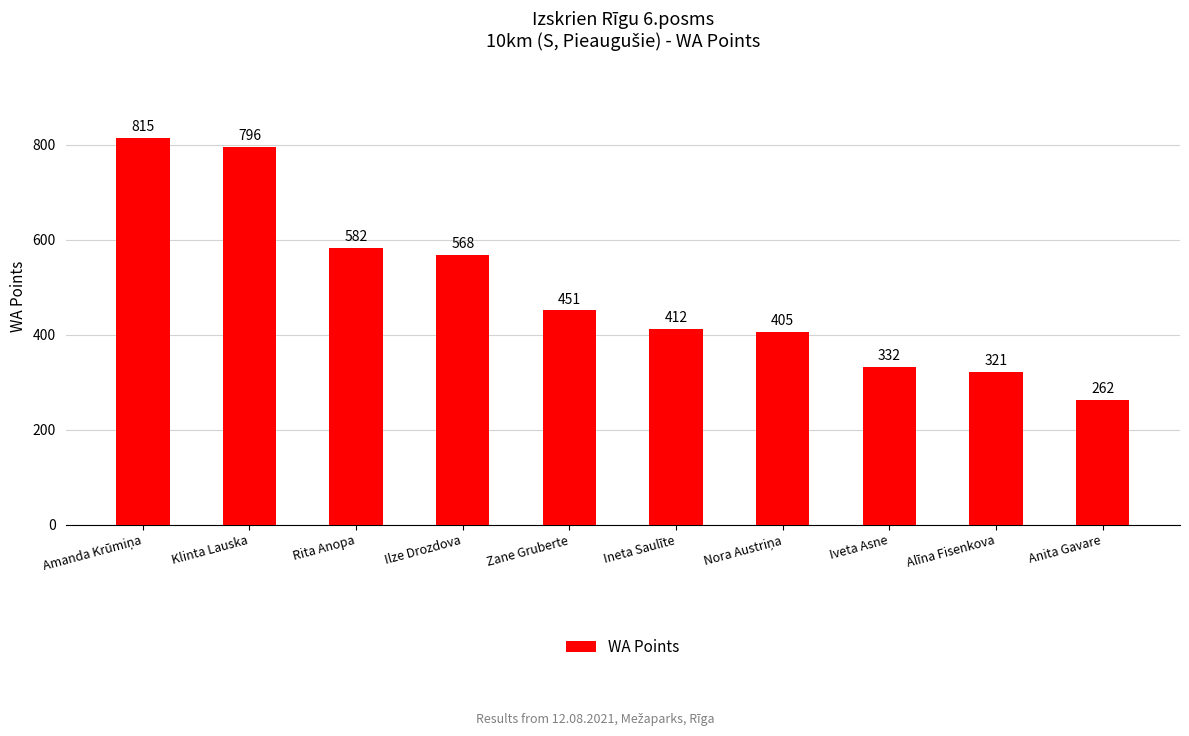

What is the sum of all values?

4944